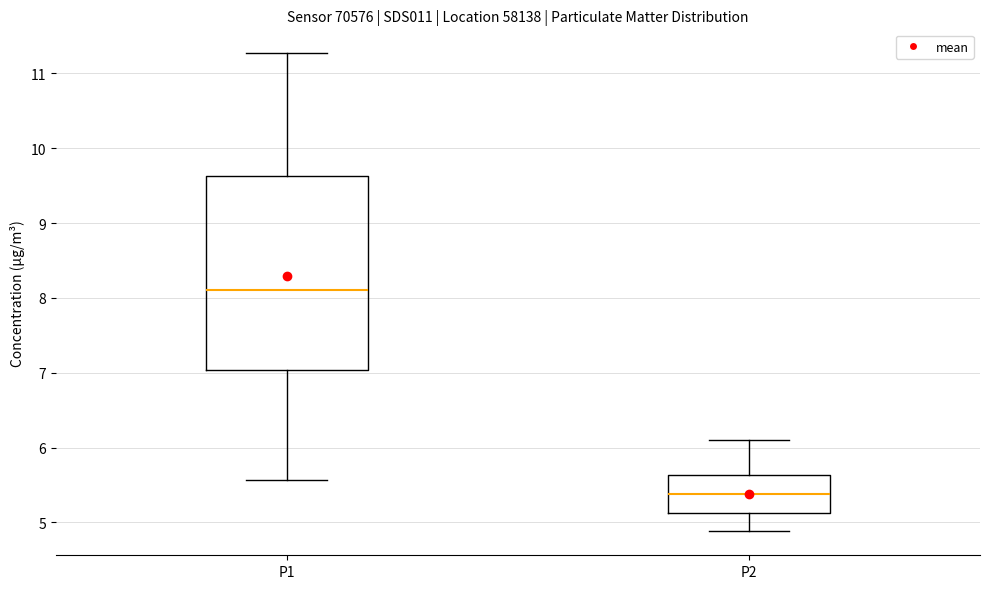

Reading left to right, read every box against the y-axis: the position of its median line, the range the box covers, and the ends of its whiskers. The values are not printed on the chart, so give them approximately, as read against the axis.

P1: median 8.1, box 7.0 to 9.6, whiskers 5.6 to 11.3
P2: median 5.4, box 5.1 to 5.6, whiskers 4.9 to 6.1